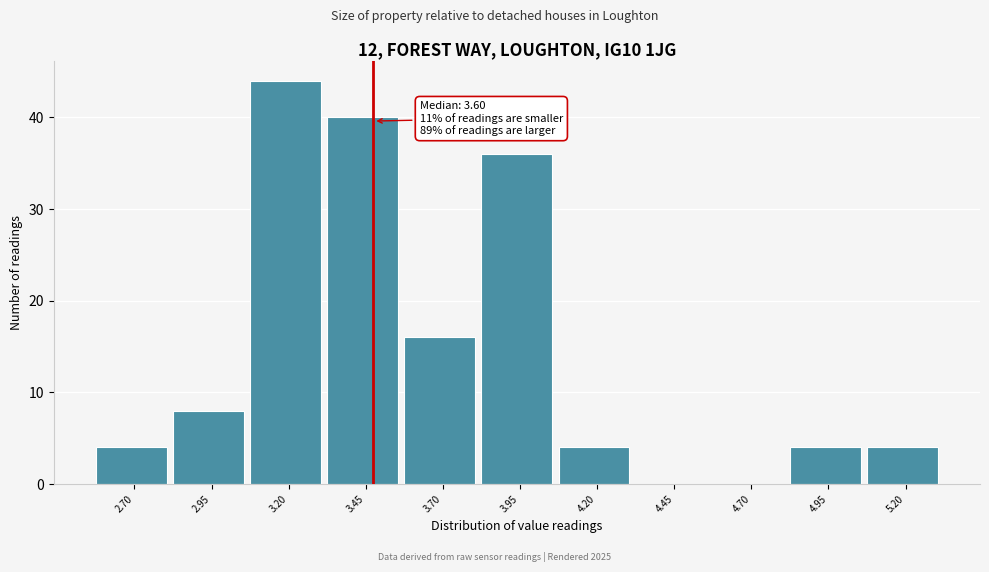

Reading right to left, what are all the values shown in this chart?

5.20=4	4.95=4	4.70=0	4.45=0	4.20=4	3.95=36	3.70=16	3.45=40	3.20=44	2.95=8	2.70=4